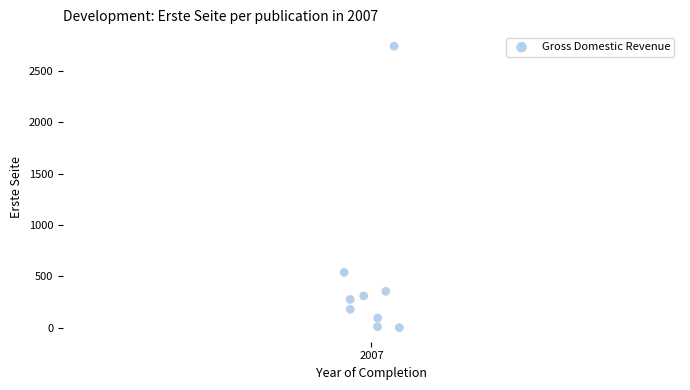

What is the average Y value?

502